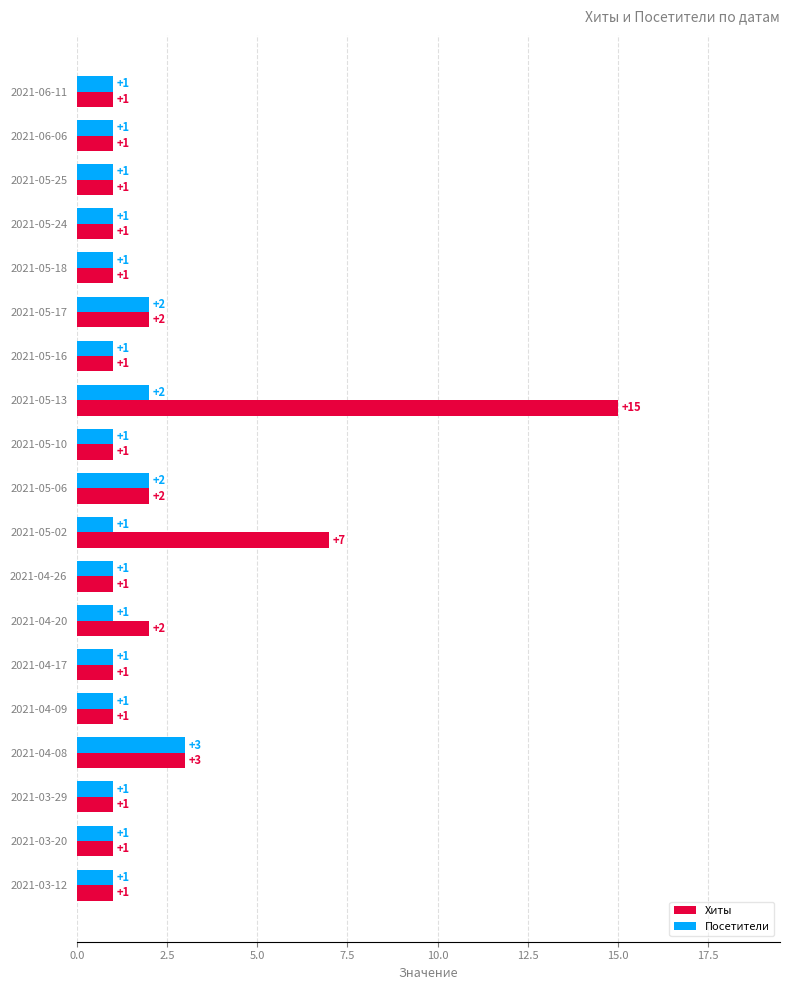

What is the sum of all Хиты values?

44